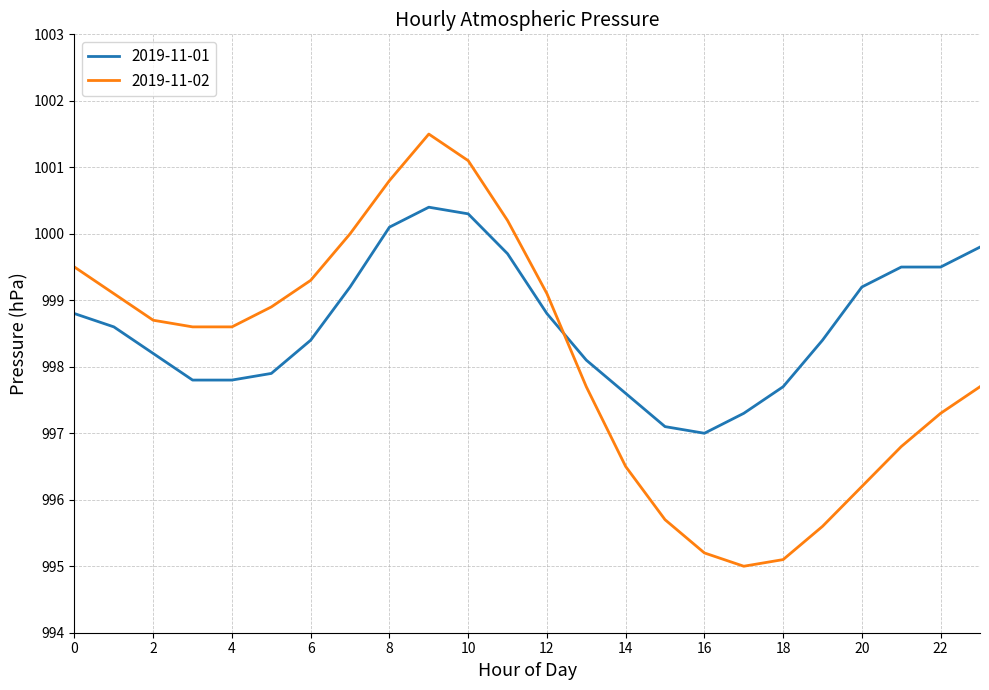

Rank the series by their average value, from highest to lowest.

2019-11-01, 2019-11-02